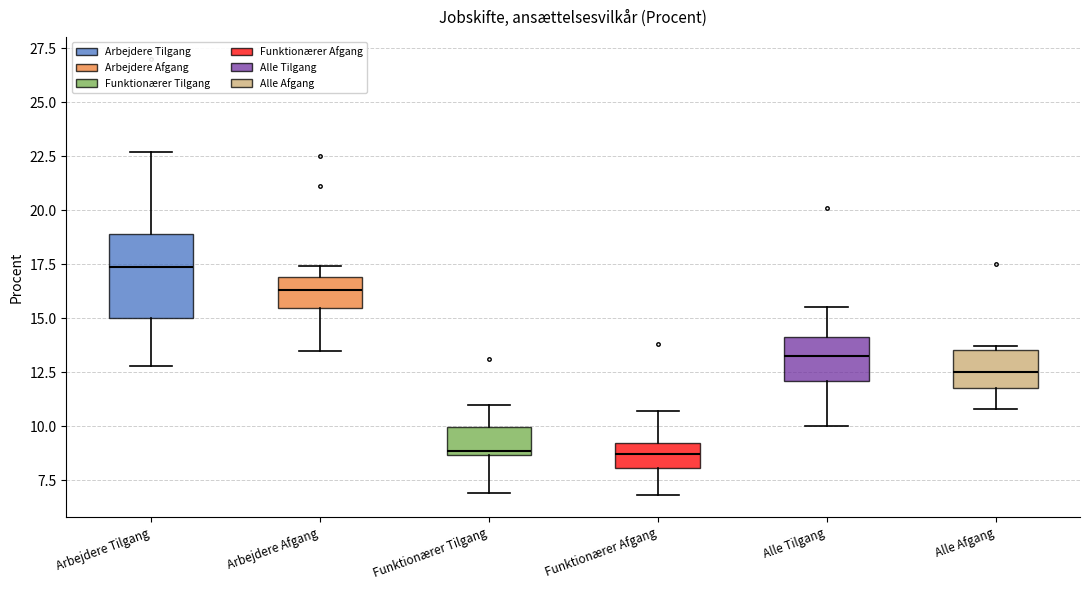

Comparing the boxes themselves (not the whiskers), which one is the tallest?

Arbejdere Tilgang